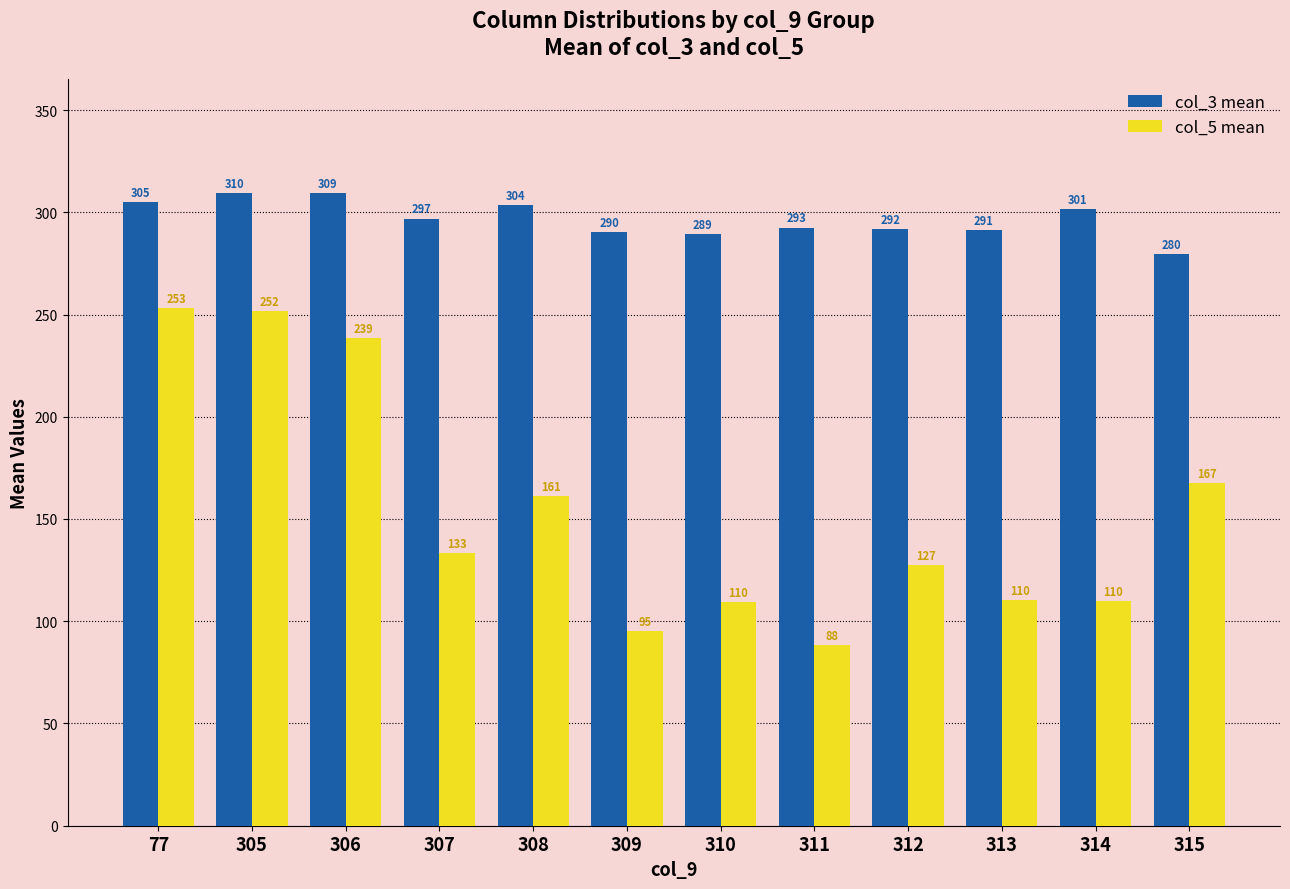

Rank the series by their average value, from lowest to highest.

col_5 mean, col_3 mean